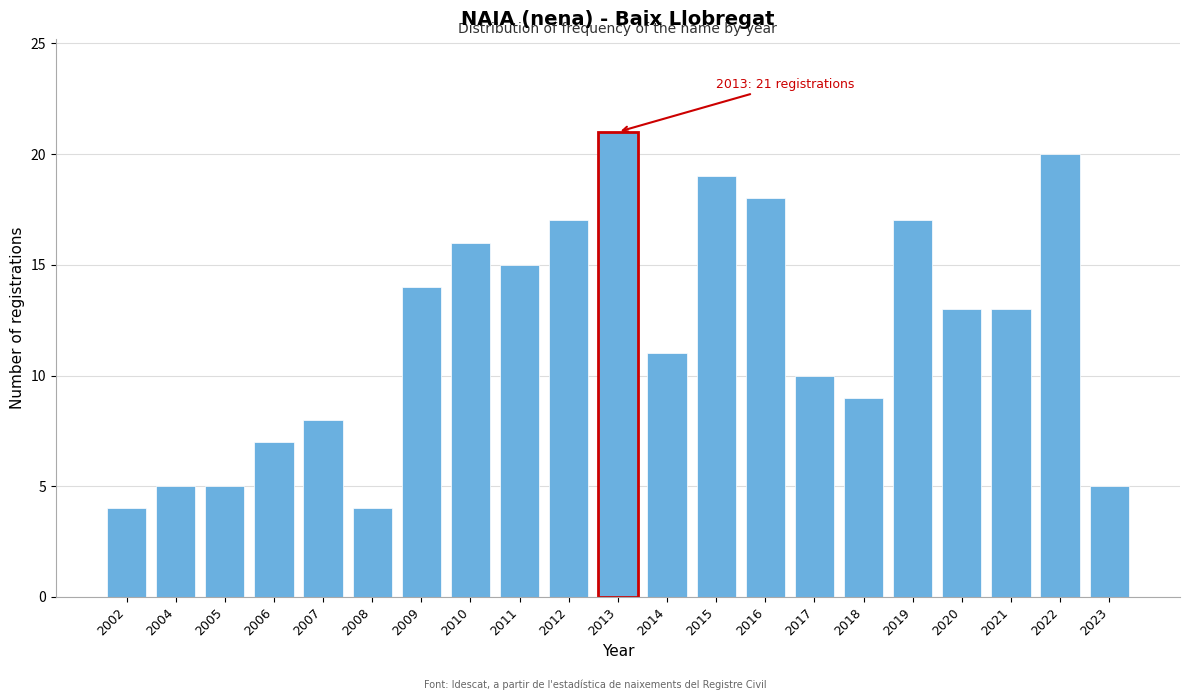

Reading left to right, what are all the values shown in this chart?

2002=4	2004=5	2005=5	2006=7	2007=8	2008=4	2009=14	2010=16	2011=15	2012=17	2013=21	2014=11	2015=19	2016=18	2017=10	2018=9	2019=17	2020=13	2021=13	2022=20	2023=5